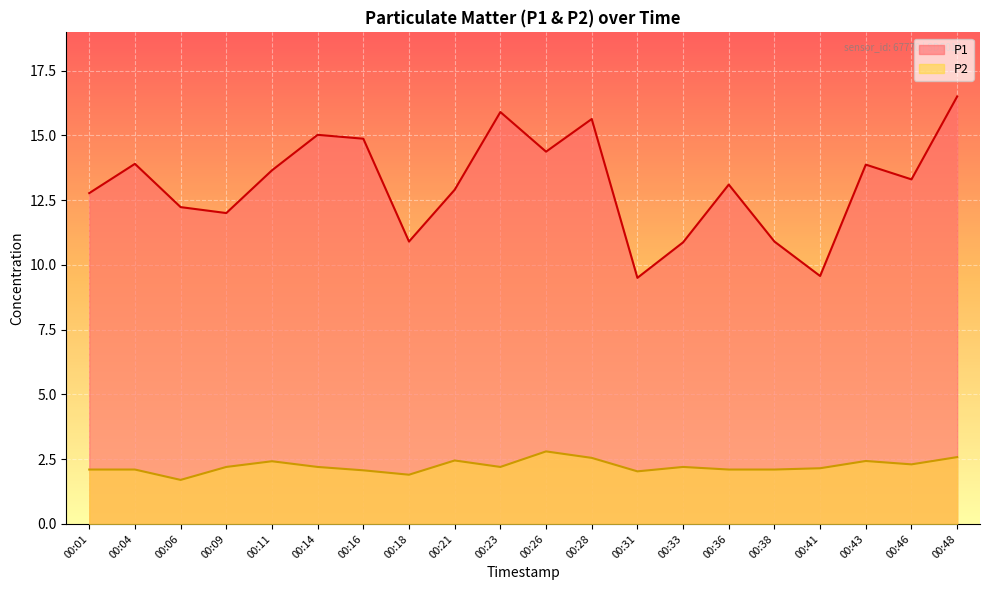

At how many categories does at least one series exceed 14?

6